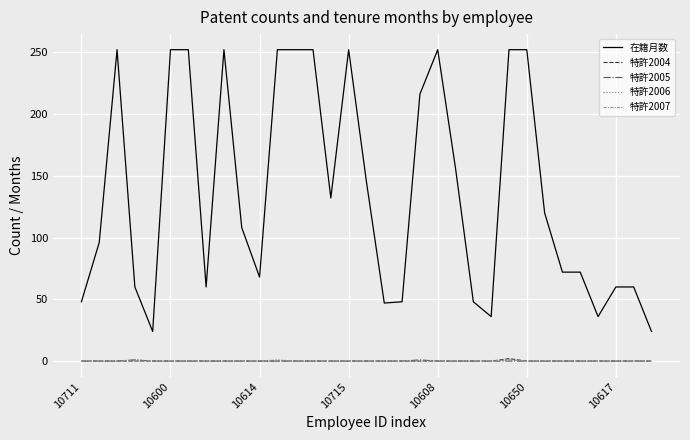

True or false: 特許2006 and 在籍月数 cross at least once.

False